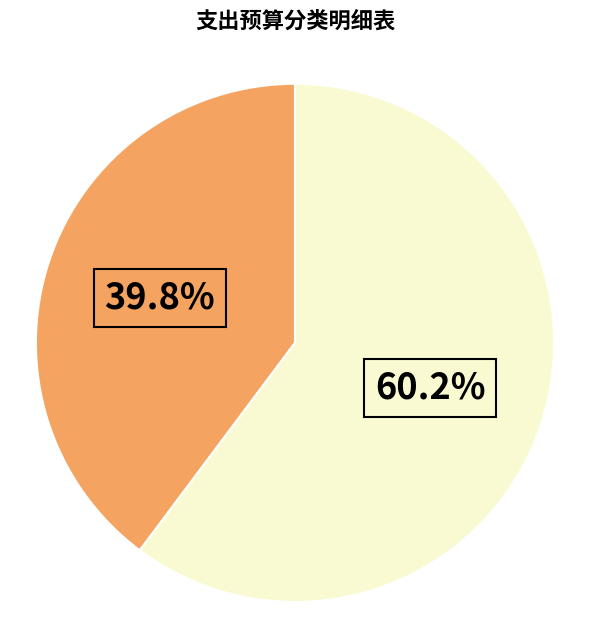

Does any single category account for the majority?

Yes